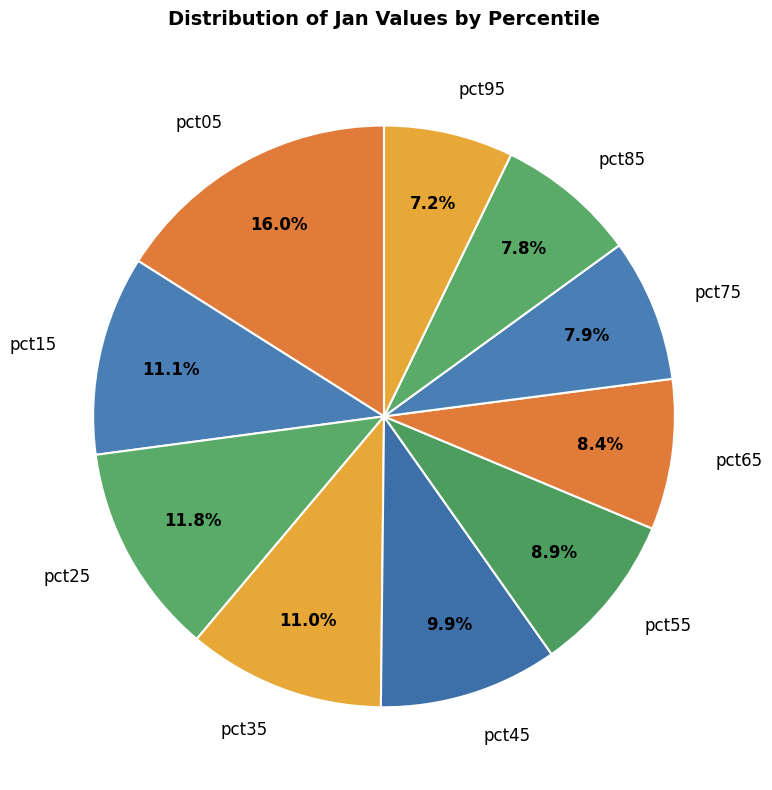

Approximately how many times larger is the value at pct15 compared to pct55?

1.2